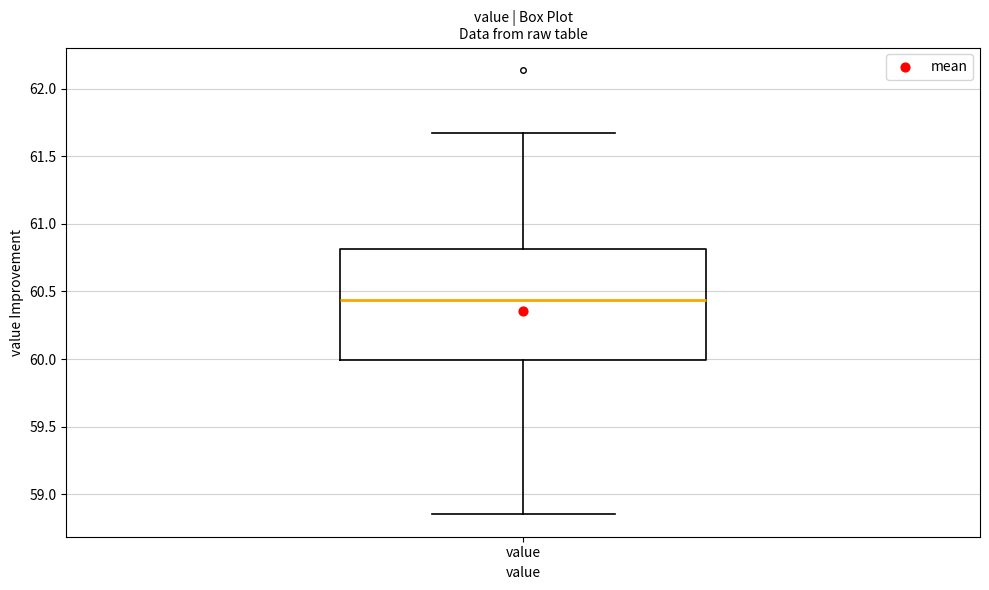

Where is the lower edge of the box for value on the y-axis? The values are not printed on the chart, so give them approximately, as read against the axis.

60.00